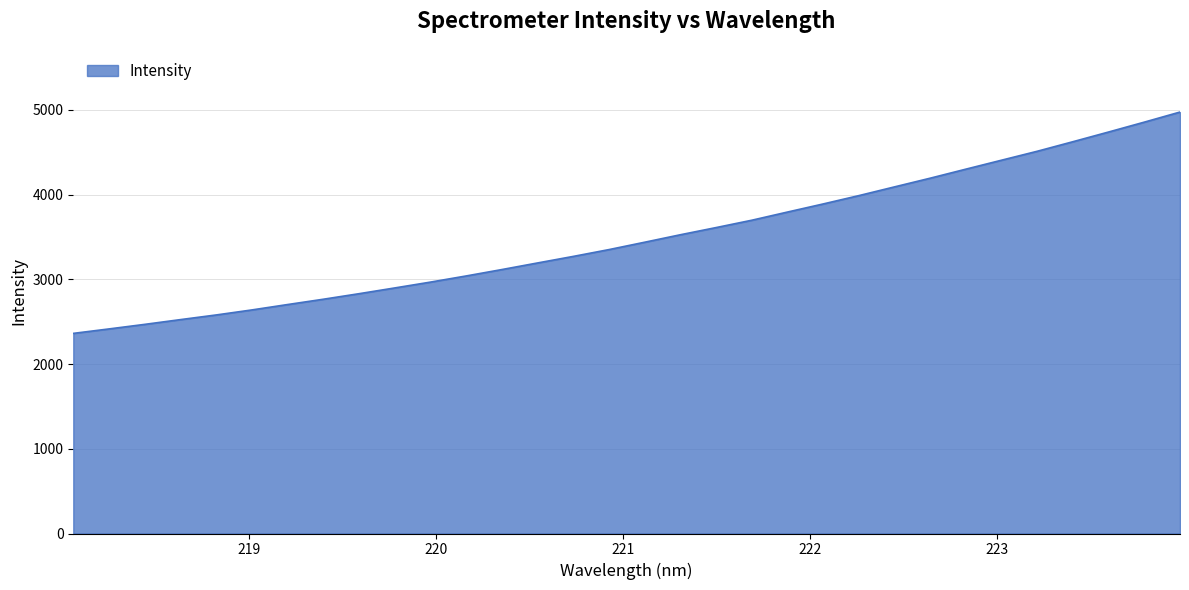

What is the difference between the maximum and minimum values?

2612.1